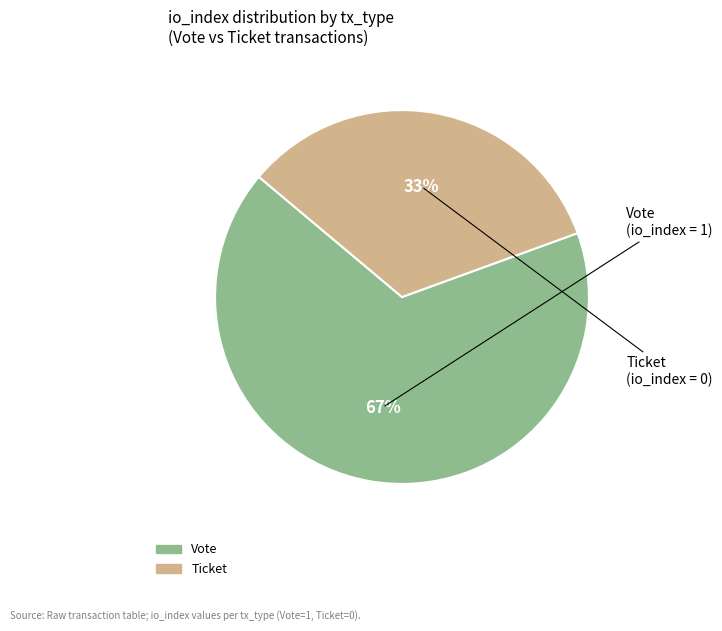

To the nearest percent, what is the average slice percentage?

50%